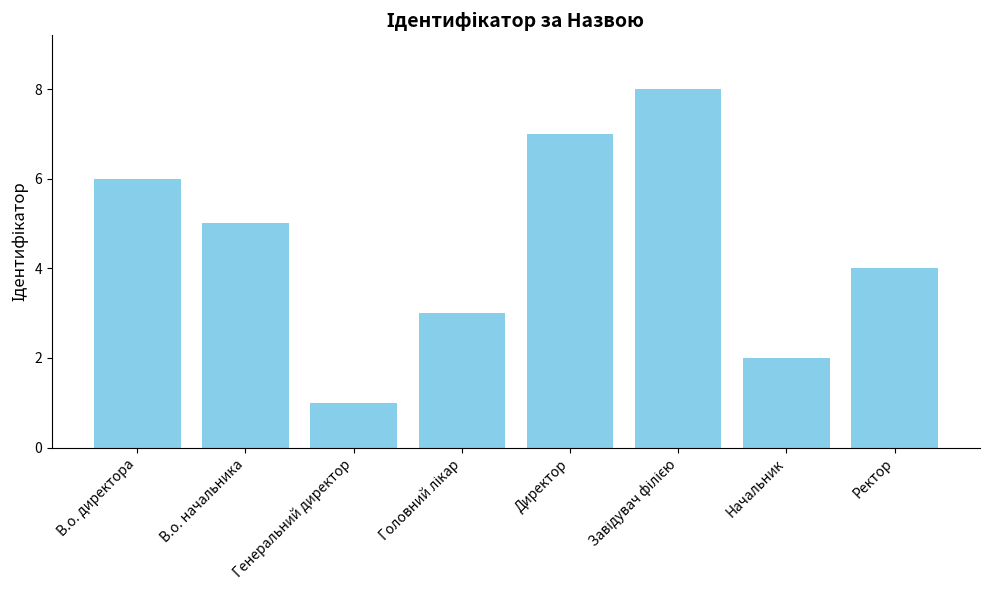

What is the change in value from Генеральний директор to Директор?

+6